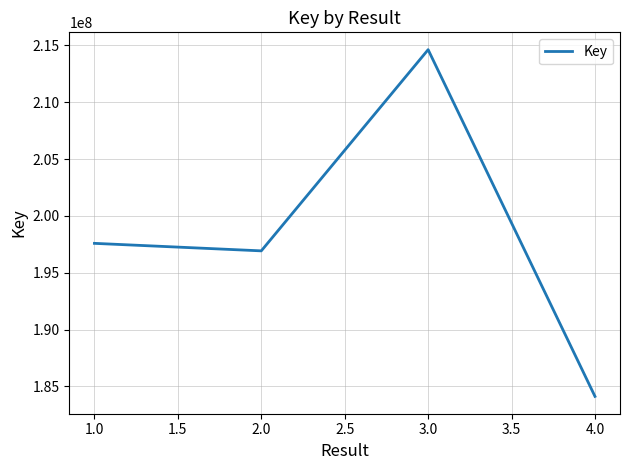

List the labels in order of value, smallest first.

4.0, 2.0, 1.0, 3.0